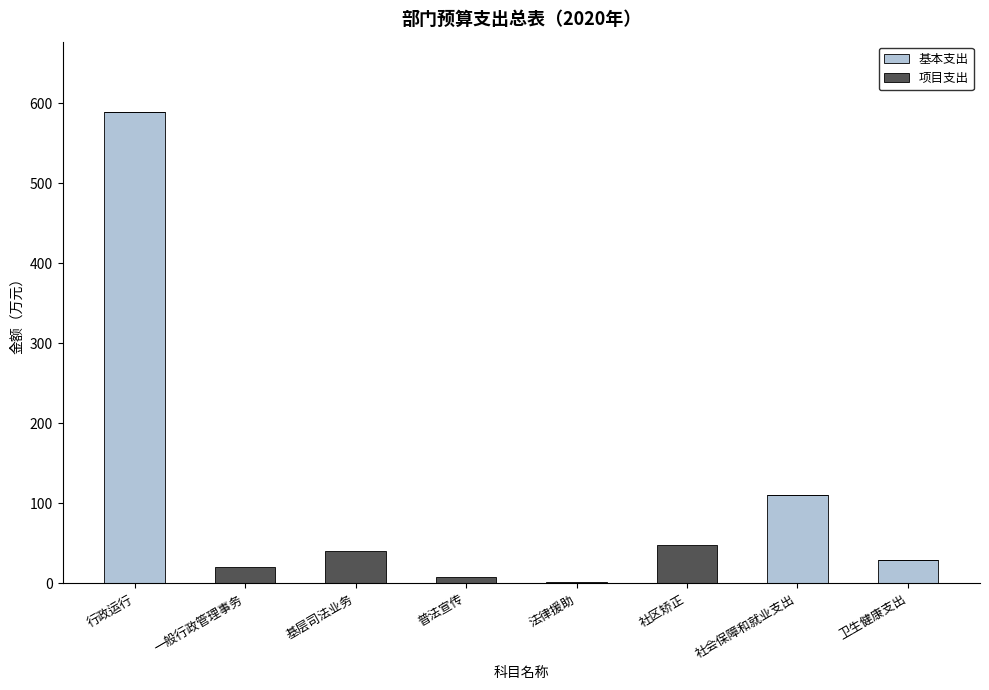

Where is 基本支出 nearest to the value 294?

社会保障和就业支出